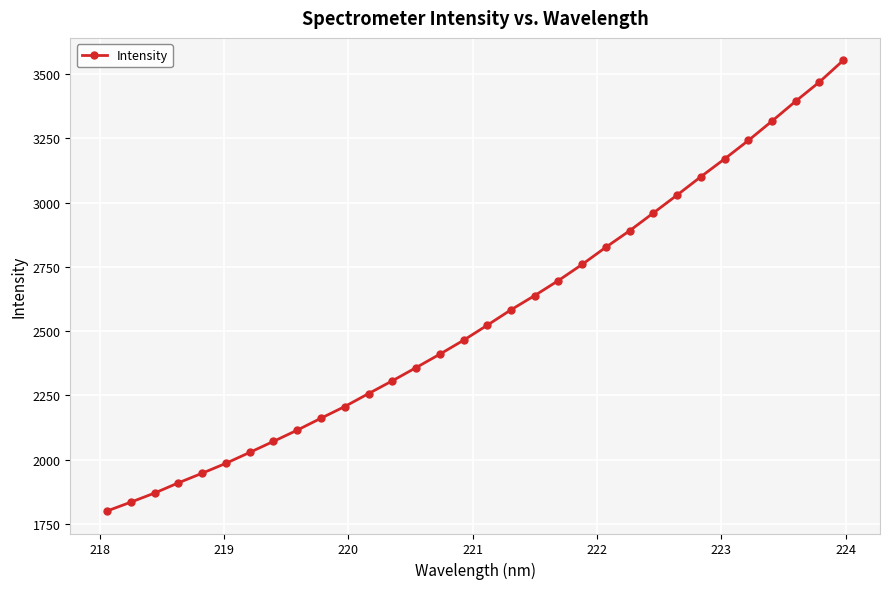

True or false: there are more than 2 points higher than both neighbors.

False